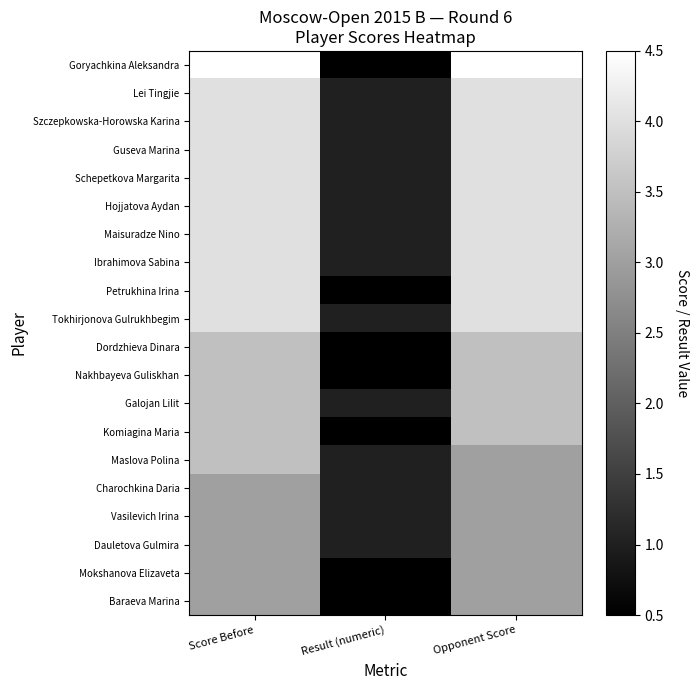

What is the spread (max minus min) of values at Score Before?

1.5